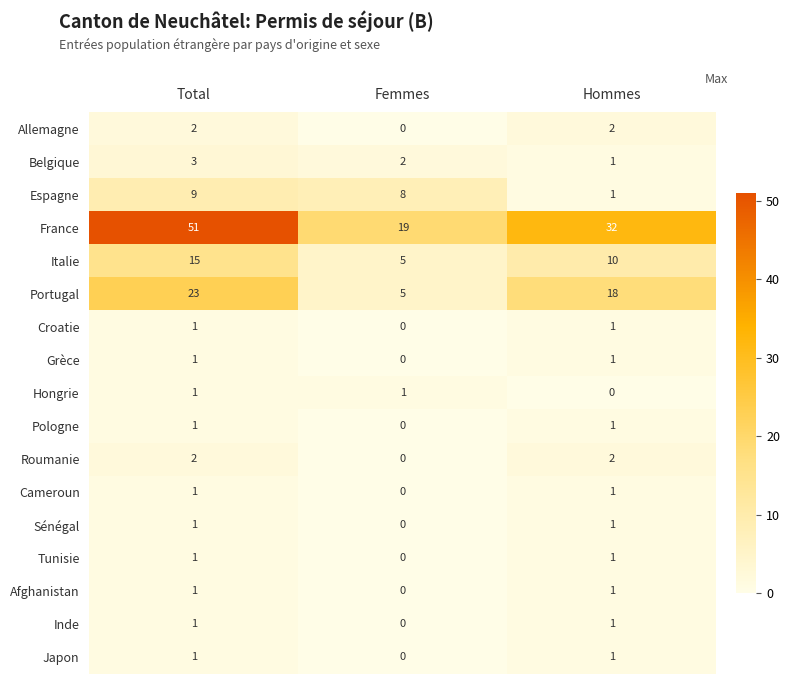

What is the average value of the Italie series?

10